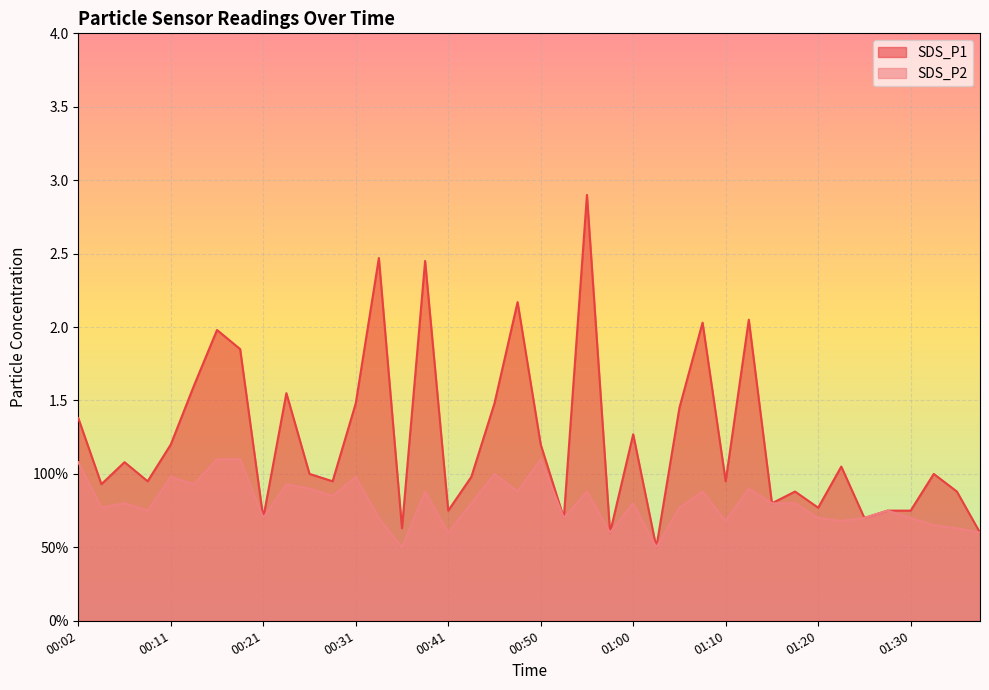

True or false: SDS_P1 has a value of 0.5 at 00:28.

False